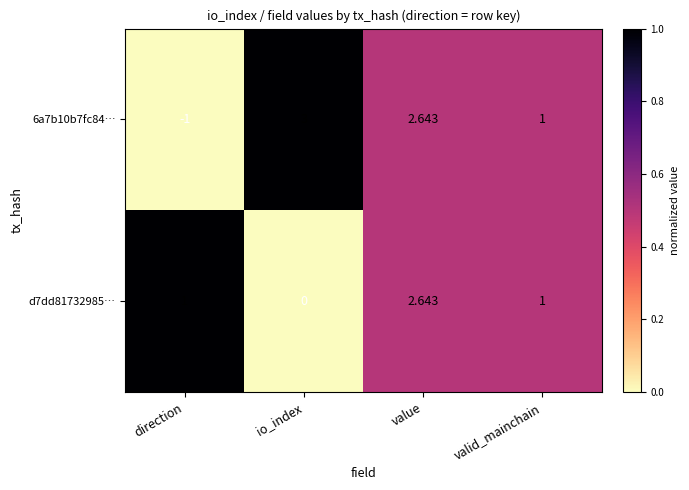

Is the value of 6a7b10b7fc84… at io_index greater than the value of d7dd81732985… at direction?

Yes